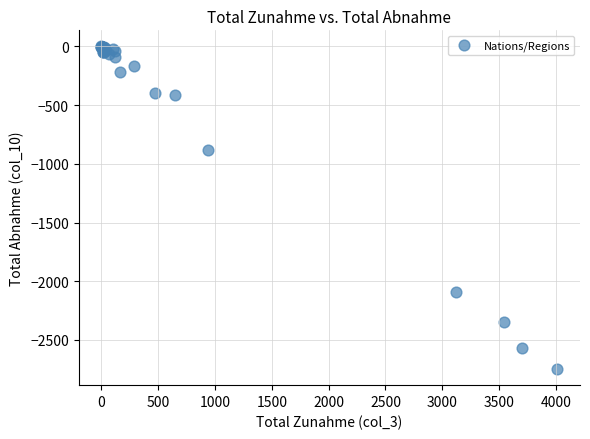

What Y value in the scatter plot is closest to -1374?

-878